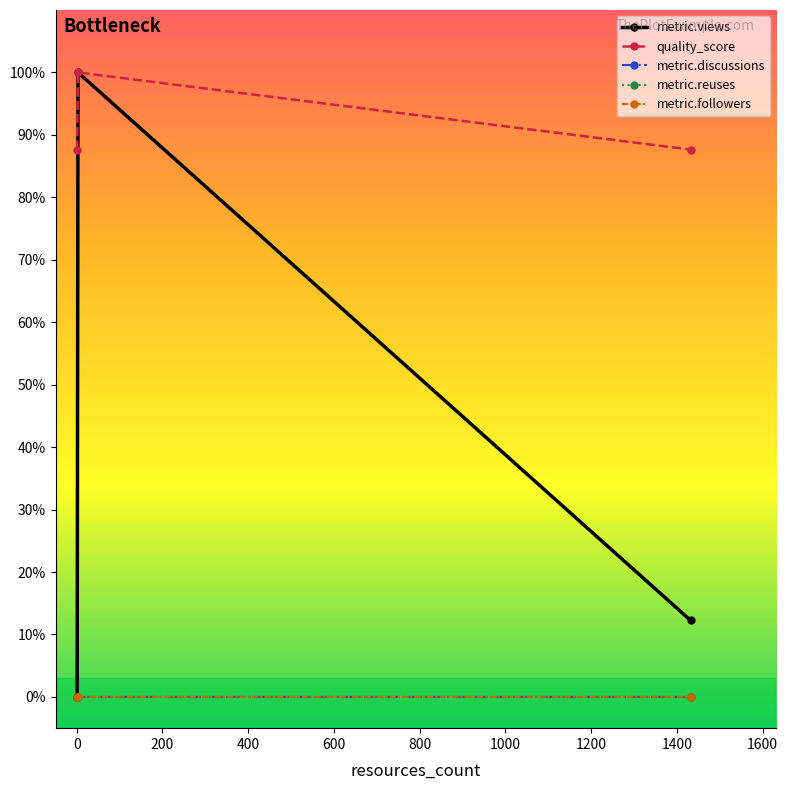

Reading left to right, transcribe all the data shown in this chart.

metric.views: 0.0	1.0	0.1
quality_score: 0.9	1.0	0.9
metric.discussions: 0.0	0.0	0.0
metric.reuses: 0.0	0.0	0.0
metric.followers: 0.0	0.0	0.0